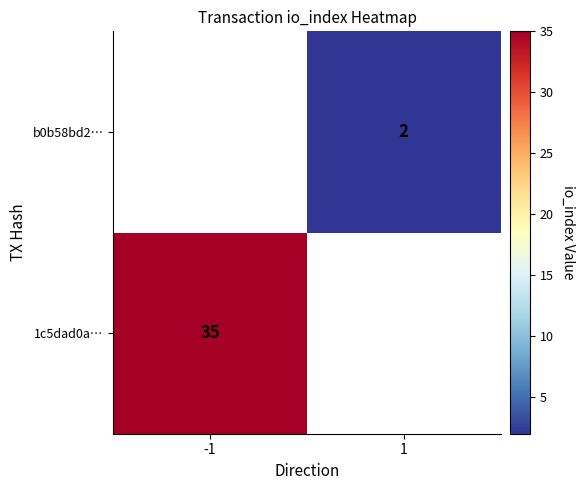

List the series in order of their overall mean, highest first.

1c5dad0a58a5e2e31ab244c583f8e61c48a406c, b0b58bd290dc90653fe289b7f2468895f4bbdc6